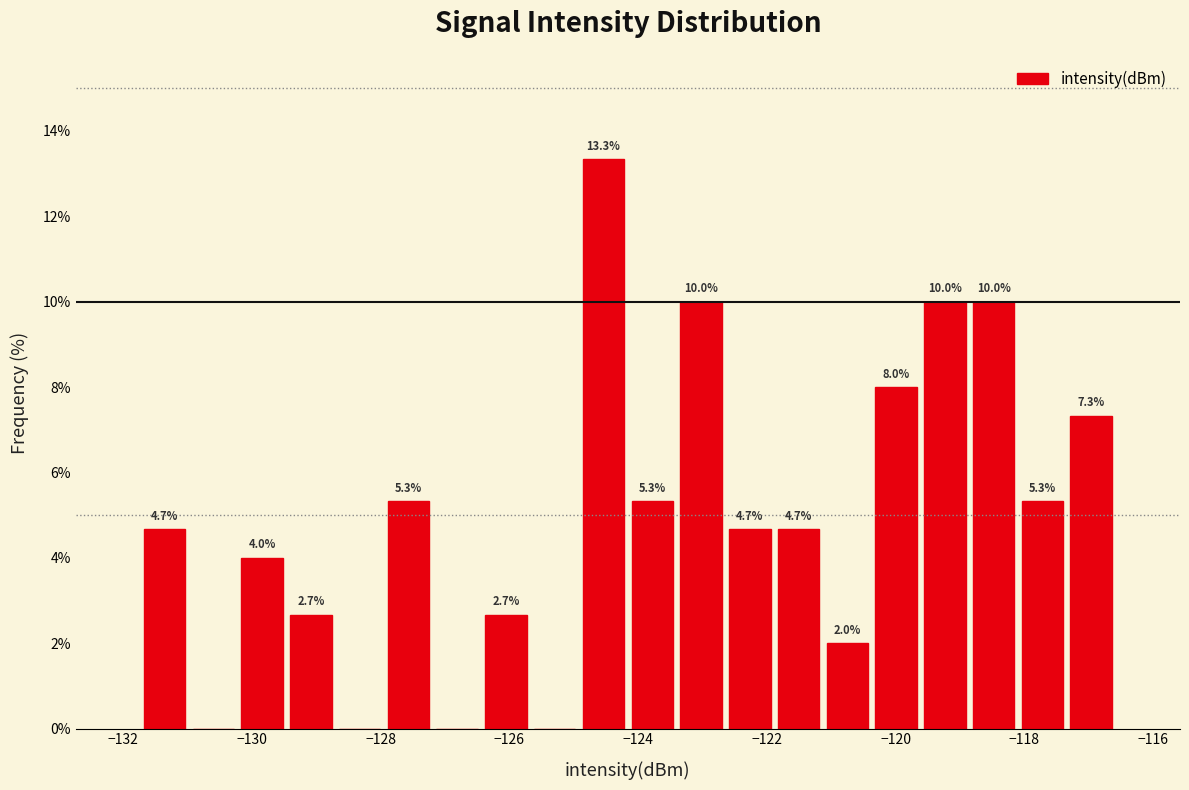

Around what value on the x-axis is the tallest bar? Give the approximate position of its centre, as read against the axis.

-124.6